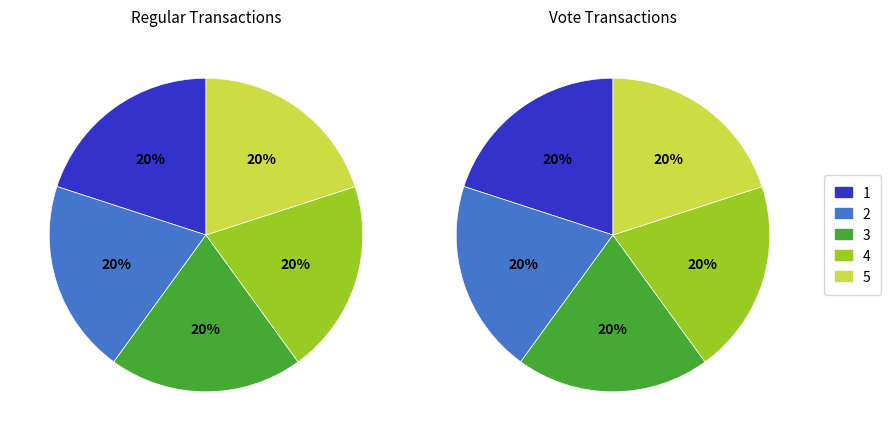

Which slice is the largest?

1